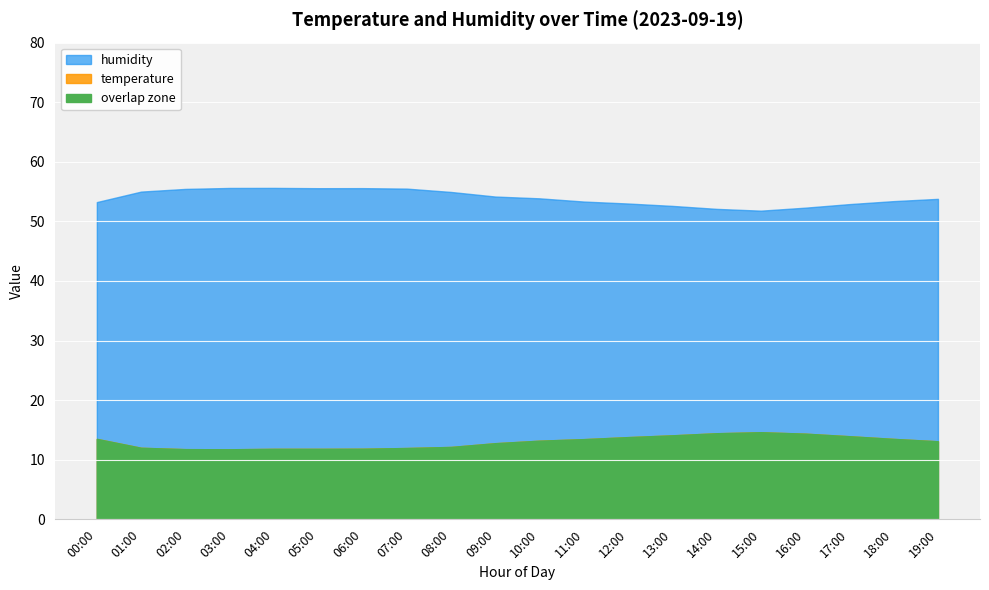

True or false: humidity and temperature cross at least once.

False